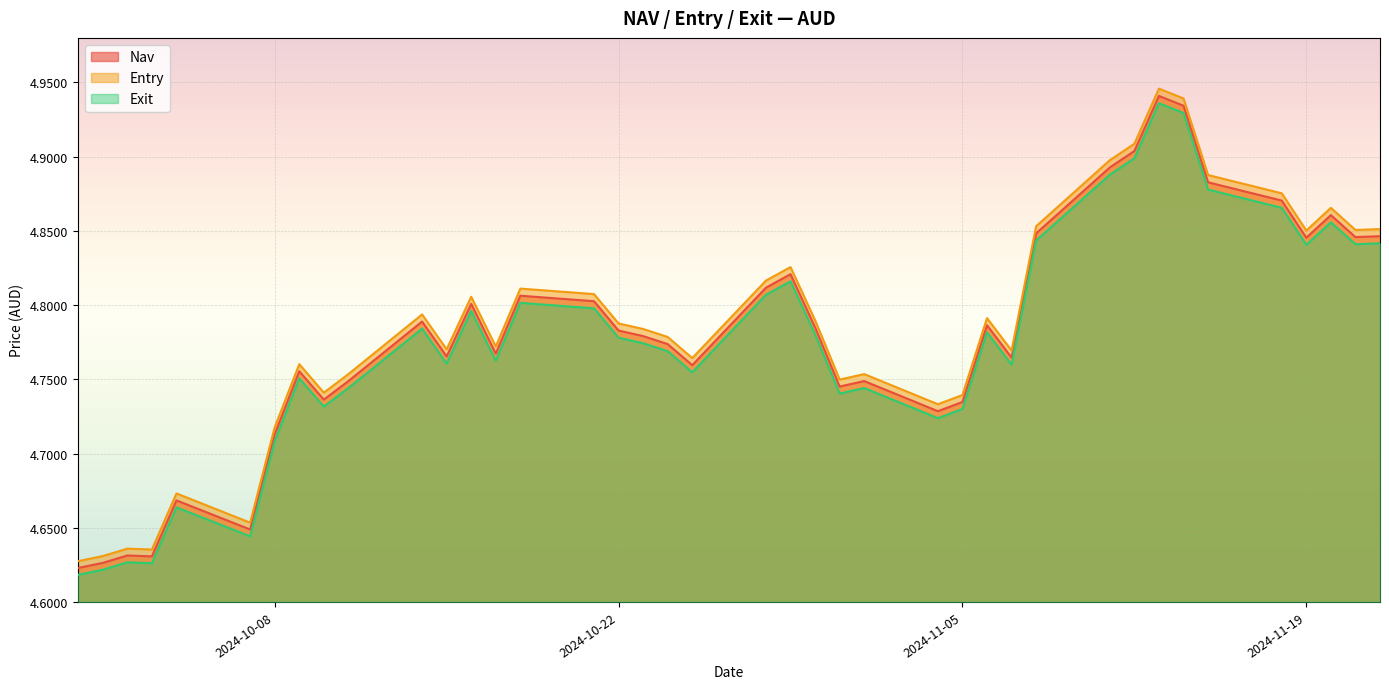

True or false: Entry and Nav intersect in this chart.

False